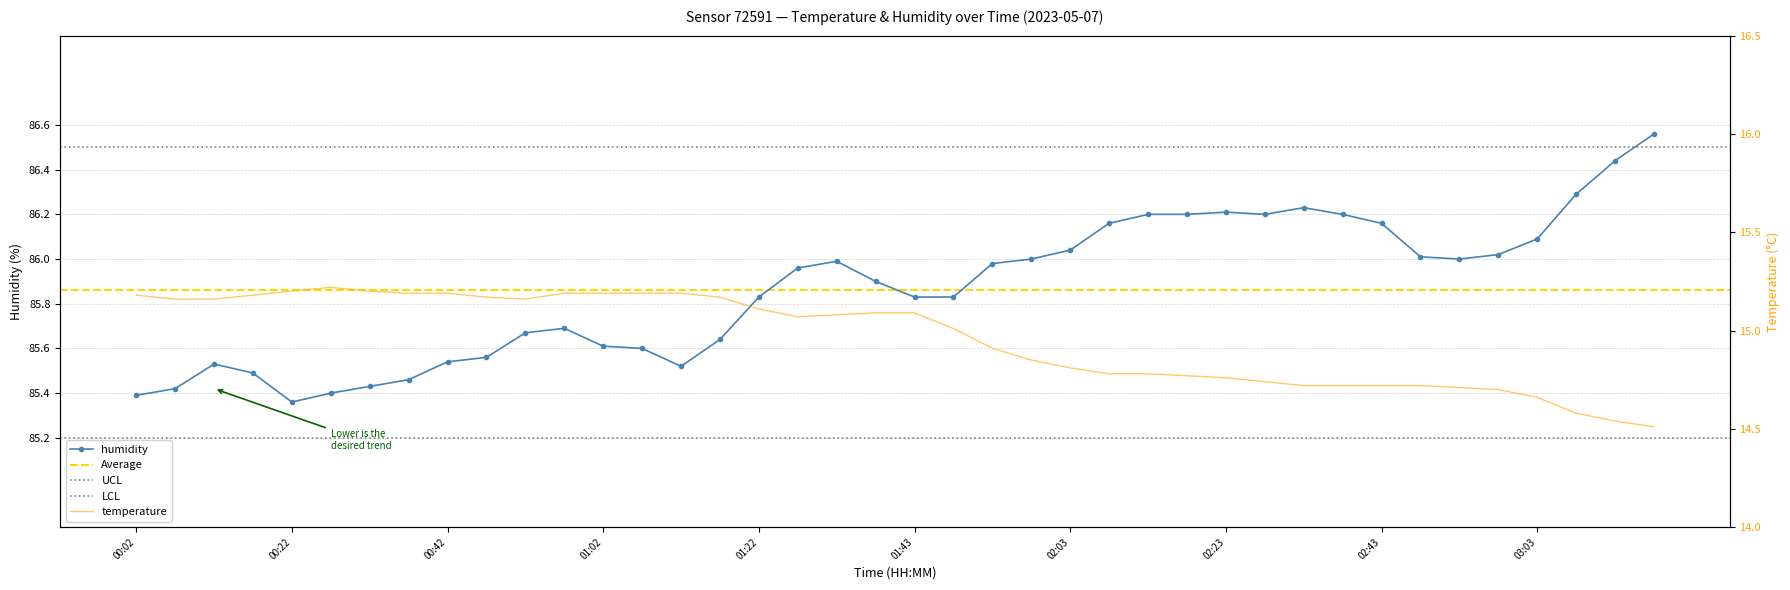

True or false: temperature and humidity intersect in this chart.

False